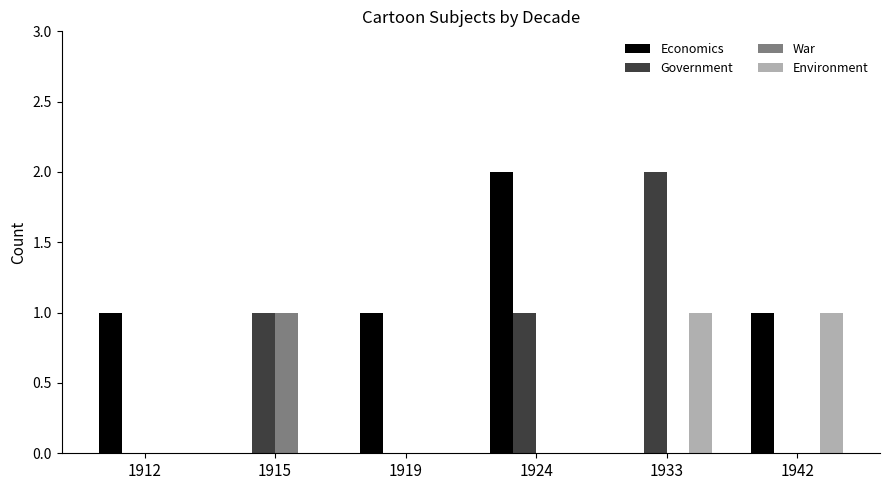

The Economics series shows -1 at 1933. True or false?

False